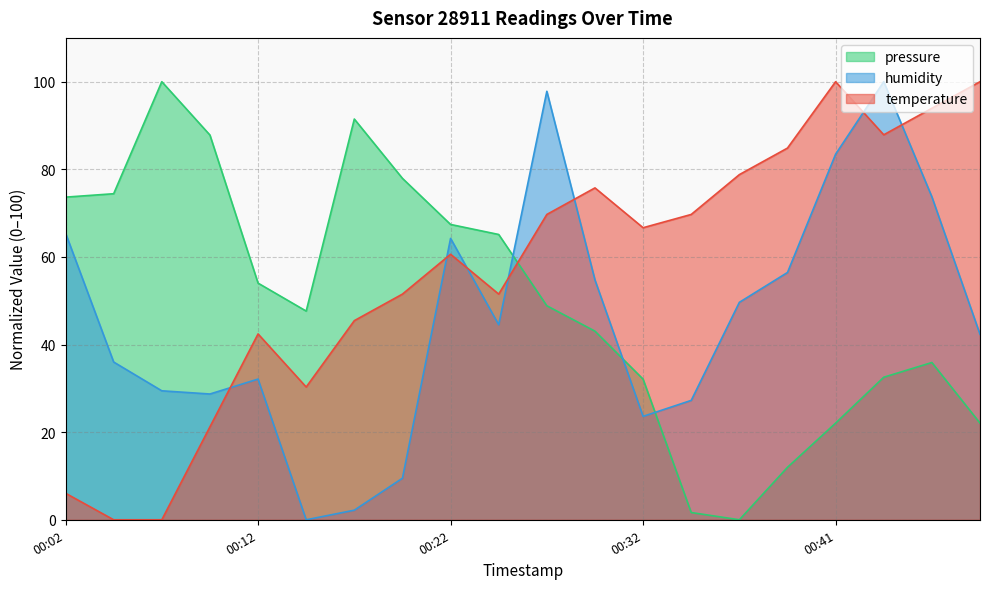

What is the average value of the pressure series?

49.5